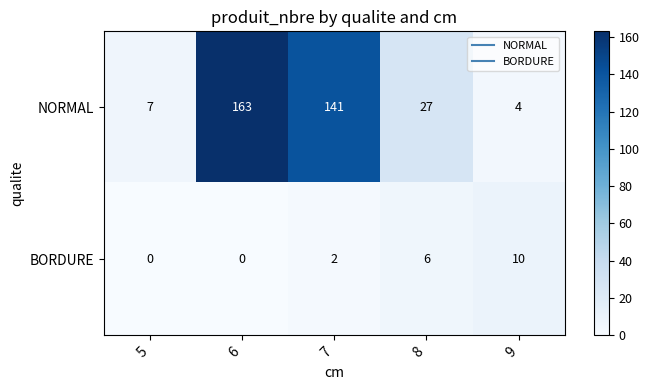

The value of BORDURE at 8 is 2. True or false?

False